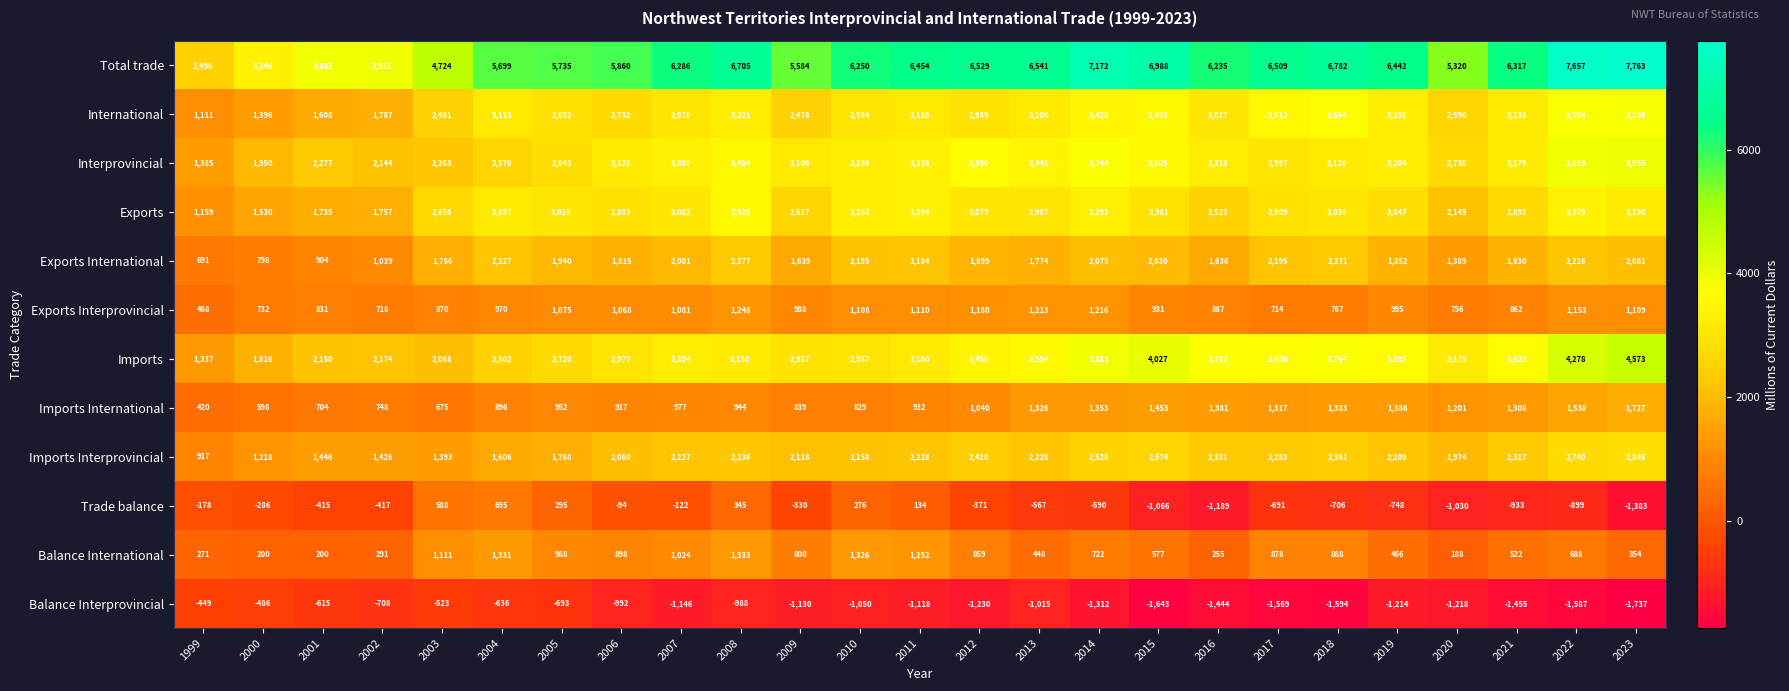

At 2001, list the series in order from smallest to largest.

Balance Interprovincial, Trade balance, Balance International, Imports International, Exports Interprovincial, Exports International, Imports Interprovincial, International, Exports, Imports, Interprovincial, Total trade